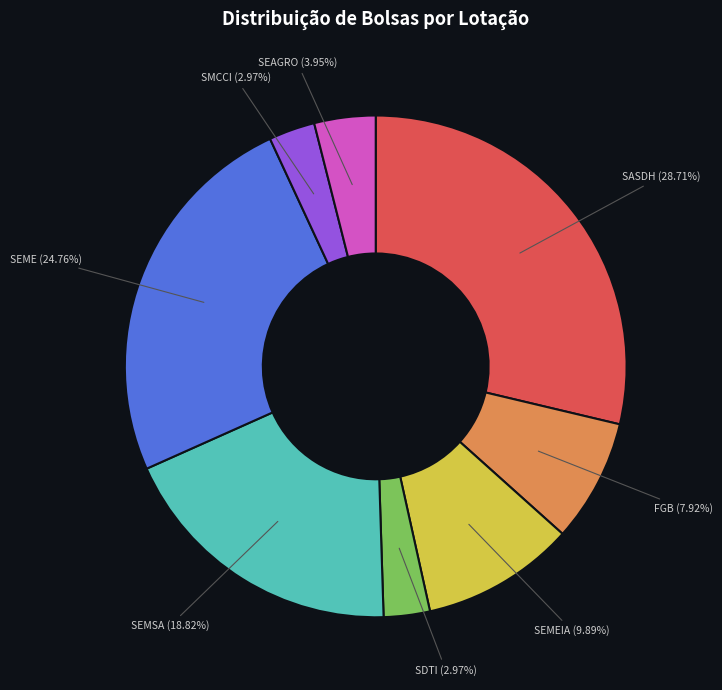

Does any single category account for the majority?

No